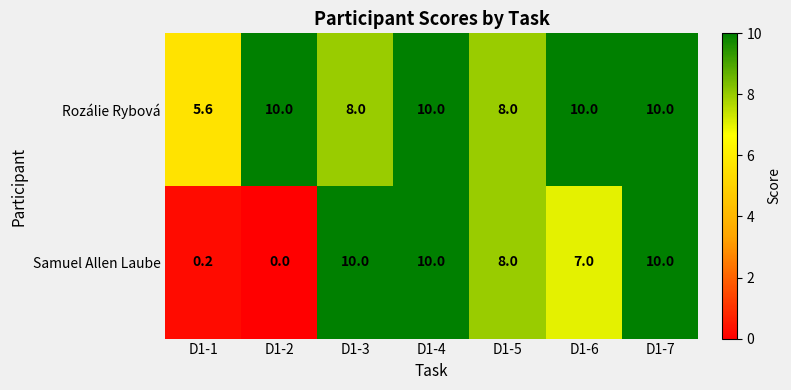

Where does the Samuel Allen Laube series first go above 8?

D1-3